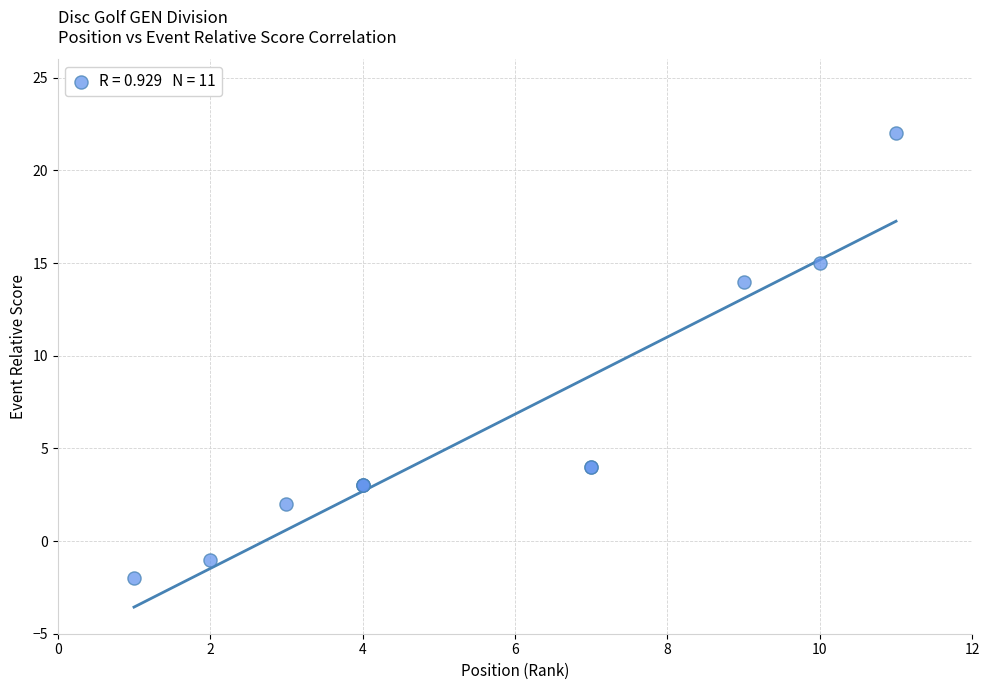

What Y value in the scatter plot is closest to 10?

14